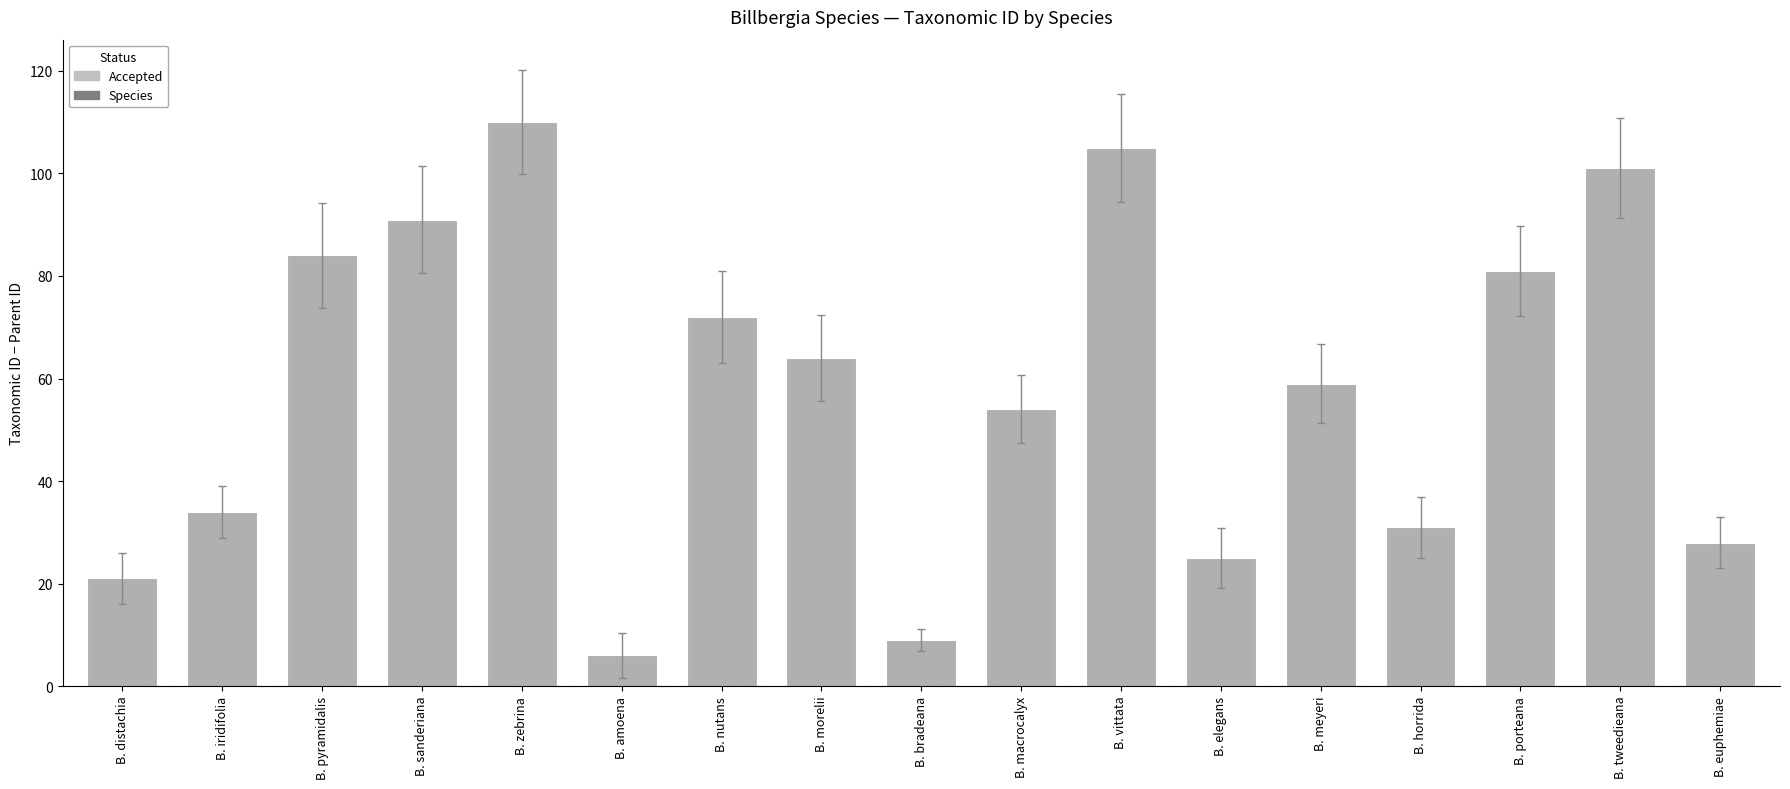

List the labels in order of value, largest first.

B. zebrina, B. vittata, B. tweedieana, B. sanderiana, B. pyramidalis, B. porteana, B. nutans, B. morelii, B. meyeri, B. macrocalyx, B. iridifolia, B. horrida, B. euphemiae, B. elegans, B. distachia, B. bradeana, B. amoena